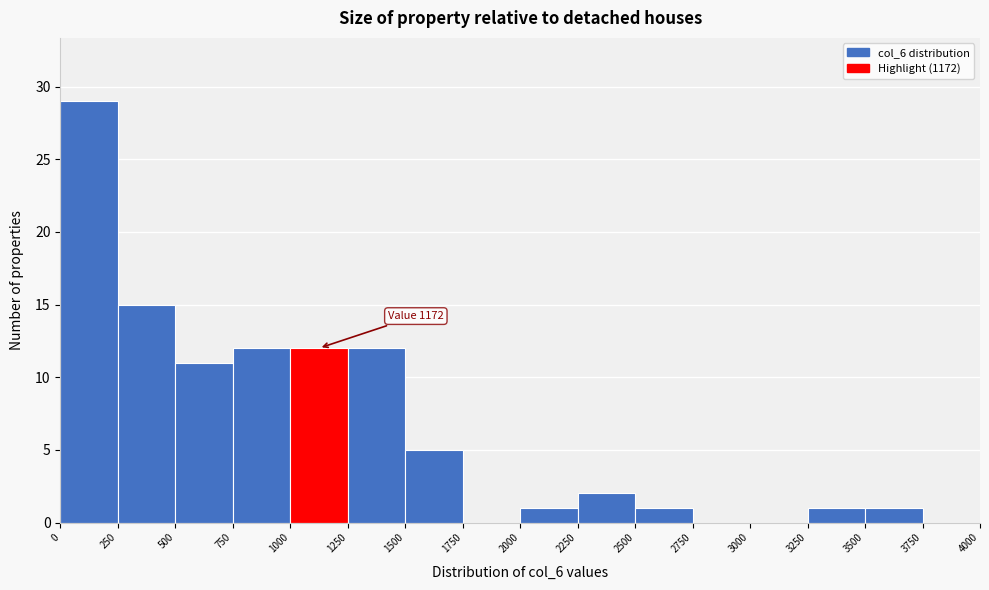

Over which range of the x-axis is the bar tallest?

0 to 250